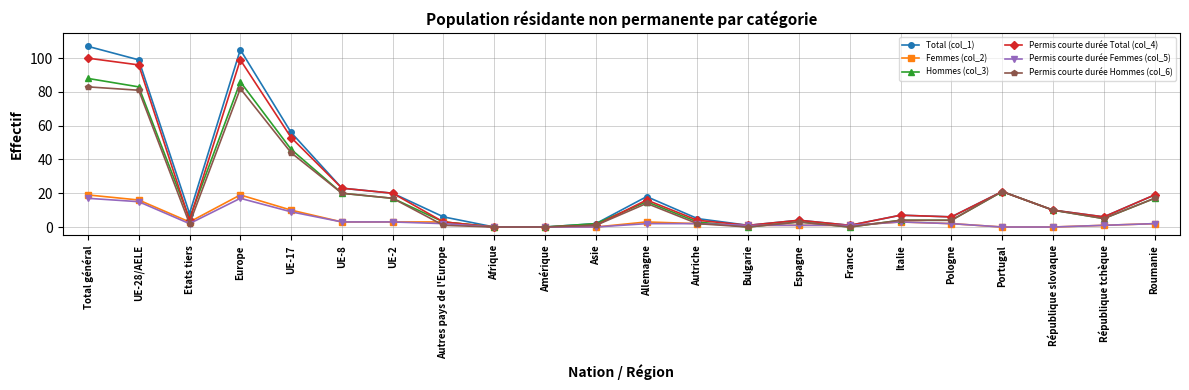

Is the value of Permis courte durée Total (col_4) at Europe greater than the value of Permis courte durée Femmes (col_5) at République slovaque?

Yes